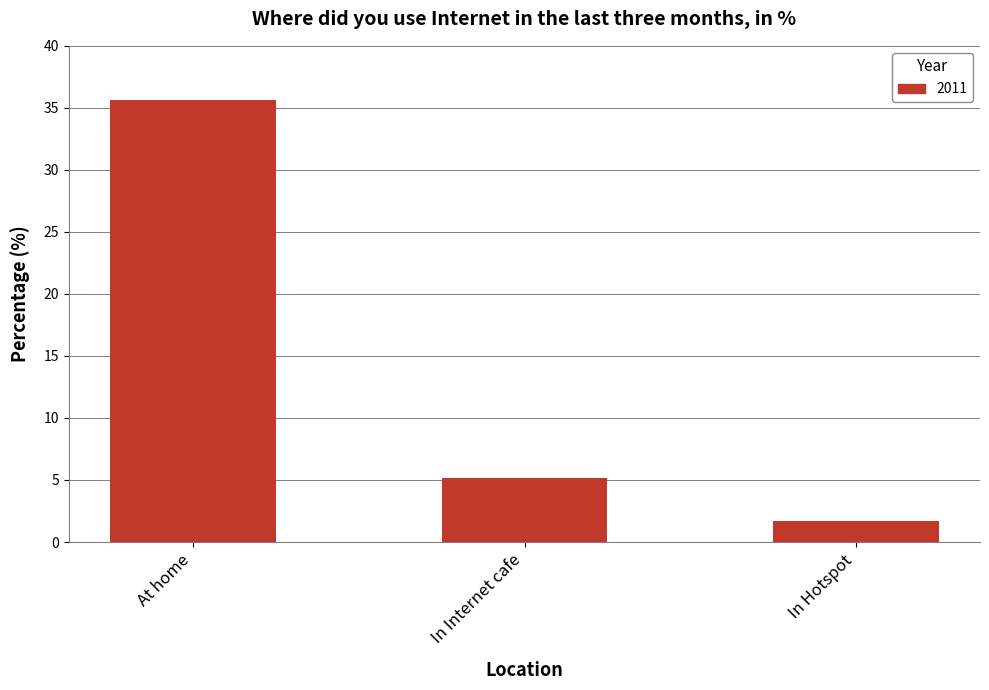

Reading left to right, extract all data points from this chart.

35.6	5.2	1.7